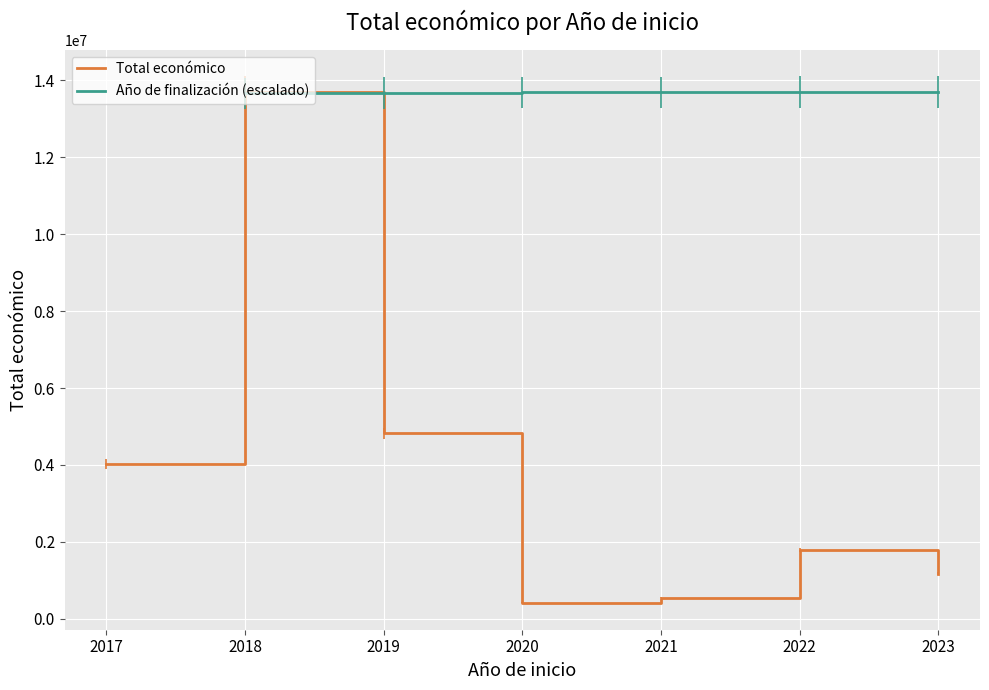

What is the maximum value for Total económico?

13701597.1